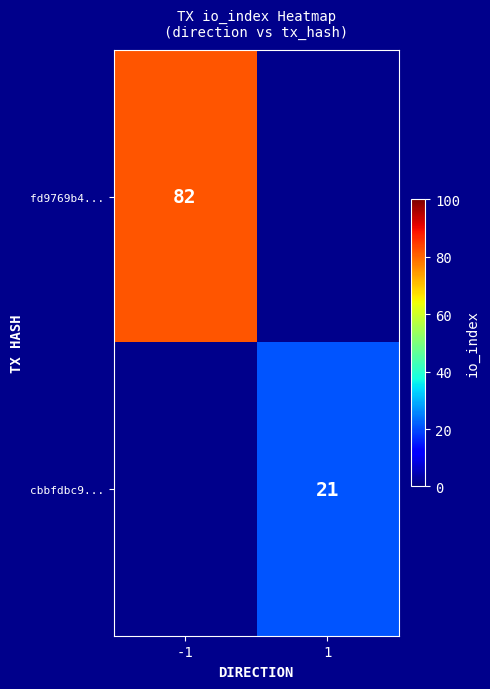

Is it true that cbbfdbc9... equals 21 at 1?

True